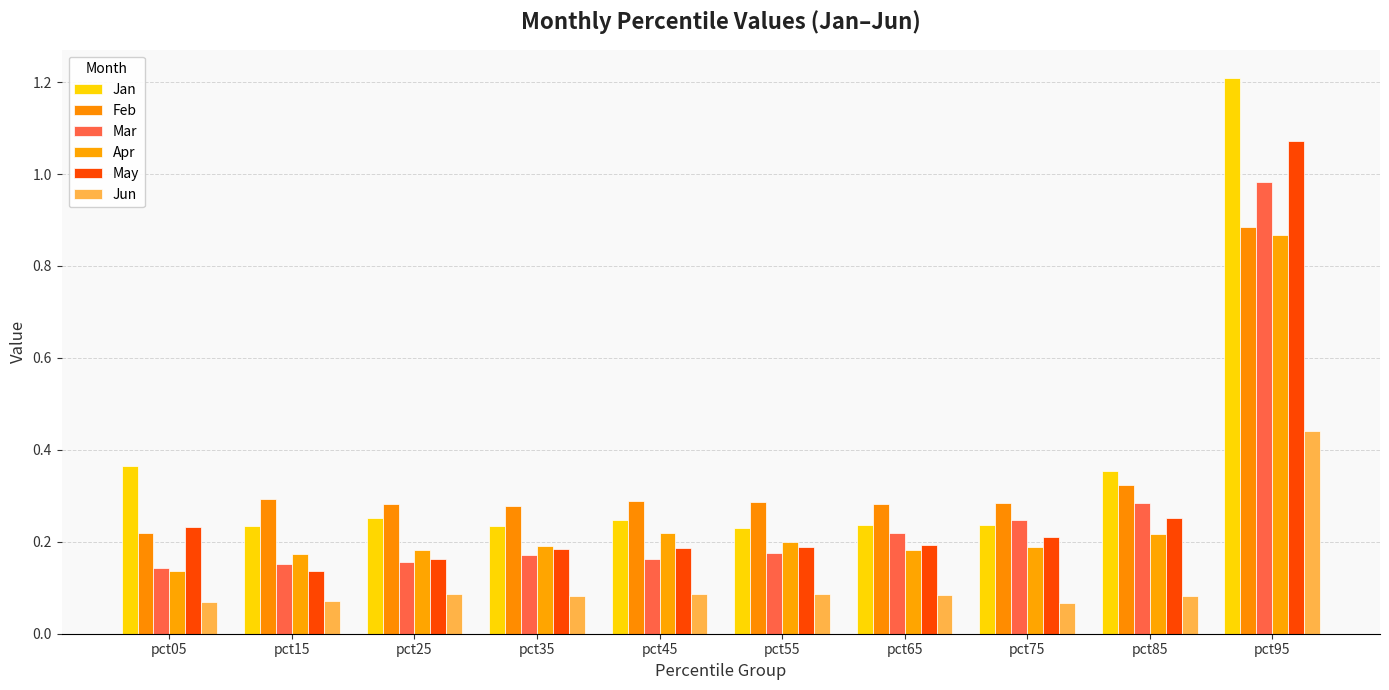

How many groups of bars are there?

10